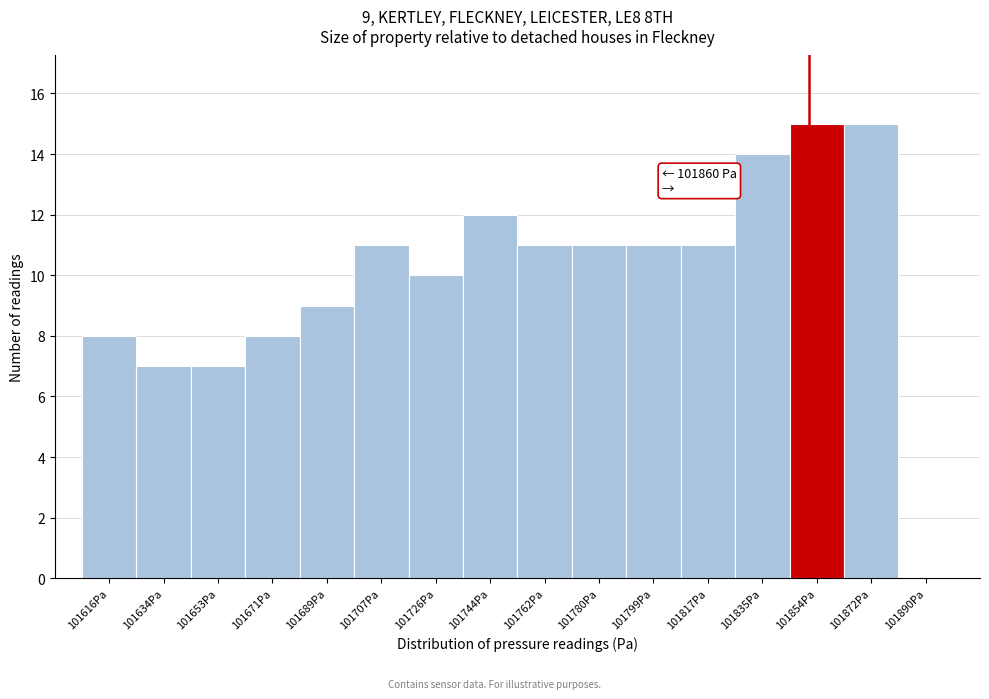

Reading right to left, transcribe all the data shown in this chart.

101890Pa=0	101872Pa=15	101854Pa=15	101835Pa=14	101817Pa=11	101799Pa=11	101780Pa=11	101762Pa=11	101744Pa=12	101726Pa=10	101707Pa=11	101689Pa=9	101671Pa=8	101653Pa=7	101634Pa=7	101616Pa=8